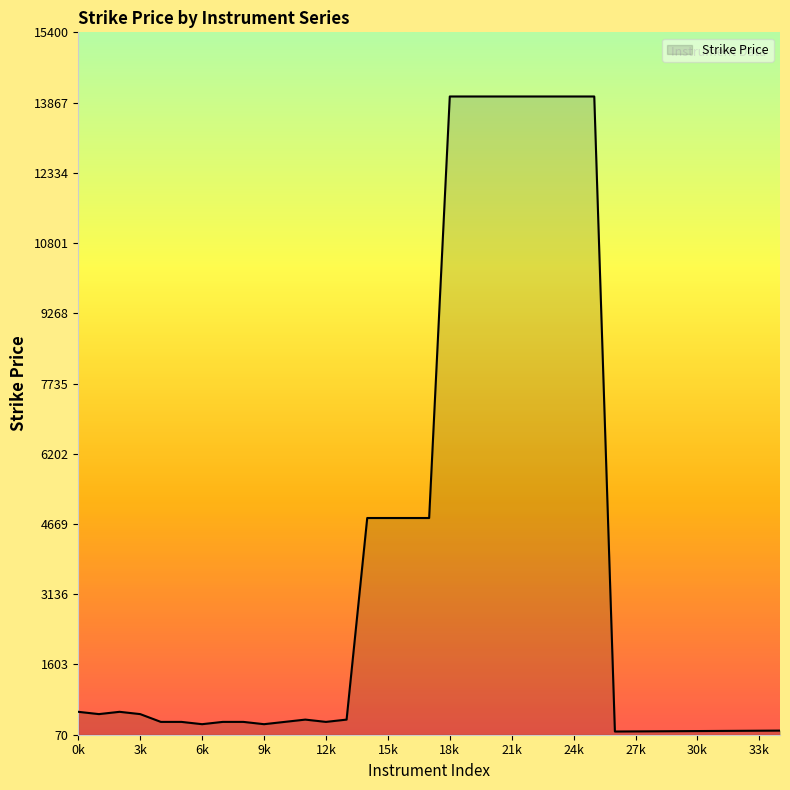

What is the difference between the maximum and minimum values?

13860.0